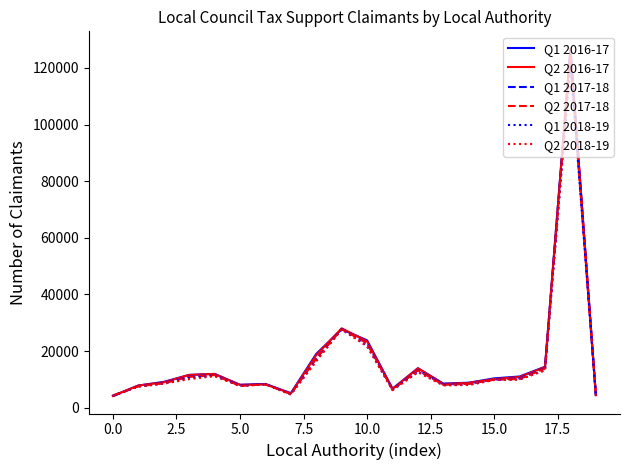

What is the highest value of the Q2 2016-17 series?

126625